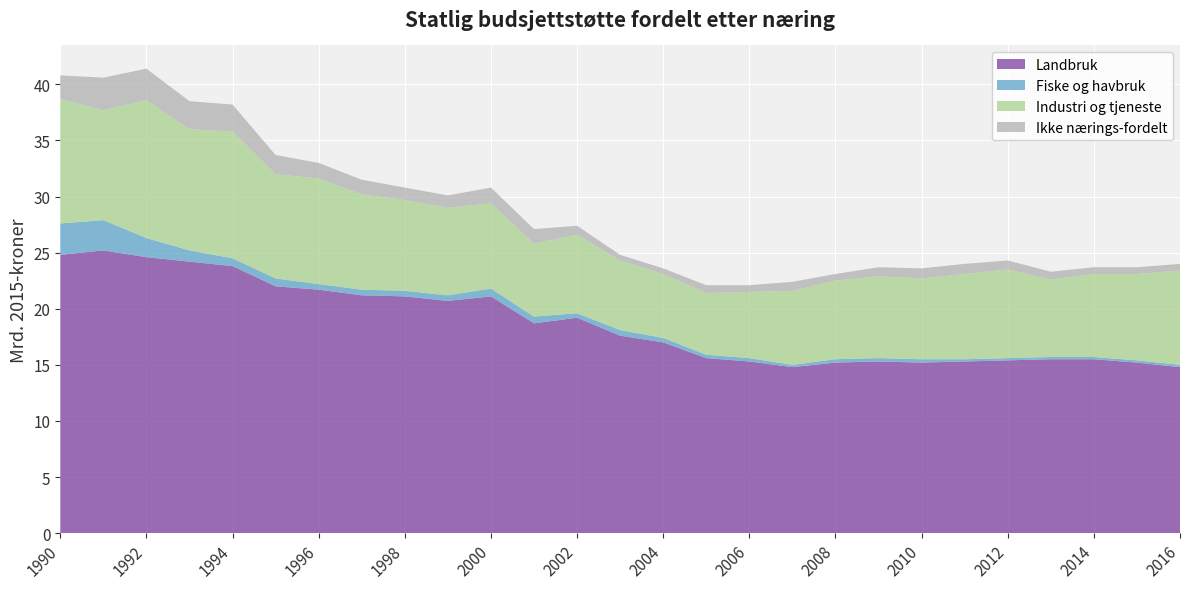

Reading left to right, what are all the values shown in this chart?

Landbruk: 1990=24.8	1991=25.2	1992=24.6	1993=24.2	1994=23.8	1995=22.0	1996=21.7	1997=21.2	1998=21.1	1999=20.7	2000=21.1	2001=18.7	2002=19.2	2003=17.6	2004=17.0	2005=15.6	2006=15.3	2007=14.8	2008=15.2	2009=15.3	2010=15.2	2011=15.3	2012=15.4	2013=15.5	2014=15.5	2015=15.2	2016=14.8
Fiske og havbruk: 1990=2.8	1991=2.7	1992=1.7	1993=1.0	1994=0.7	1995=0.7	1996=0.5	1997=0.5	1998=0.5	1999=0.5	2000=0.7	2001=0.6	2002=0.4	2003=0.5	2004=0.4	2005=0.3	2006=0.3	2007=0.2	2008=0.3	2009=0.3	2010=0.3	2011=0.2	2012=0.2	2013=0.2	2014=0.2	2015=0.2	2016=0.2
Industri og tjeneste: 1990=11.1	1991=9.8	1992=12.3	1993=10.8	1994=11.3	1995=9.3	1996=9.4	1997=8.5	1998=8.1	1999=7.8	2000=7.6	2001=6.5	2002=7.0	2003=6.2	2004=5.7	2005=5.5	2006=5.9	2007=6.6	2008=7.0	2009=7.3	2010=7.2	2011=7.6	2012=7.9	2013=6.9	2014=7.4	2015=7.7	2016=8.4
Ikke nærings-fordelt: 1990=2.1	1991=2.9	1992=2.8	1993=2.5	1994=2.4	1995=1.7	1996=1.4	1997=1.3	1998=1.1	1999=1.1	2000=1.4	2001=1.3	2002=0.8	2003=0.5	2004=0.5	2005=0.7	2006=0.6	2007=0.8	2008=0.6	2009=0.8	2010=0.9	2011=0.9	2012=0.8	2013=0.7	2014=0.6	2015=0.6	2016=0.6